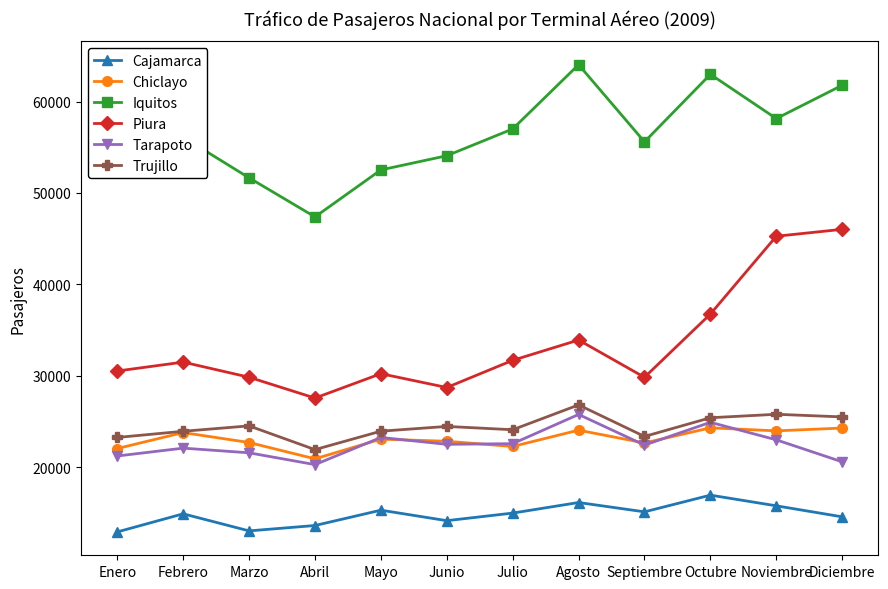

Which series has the largest total across all categories?

Iquitos